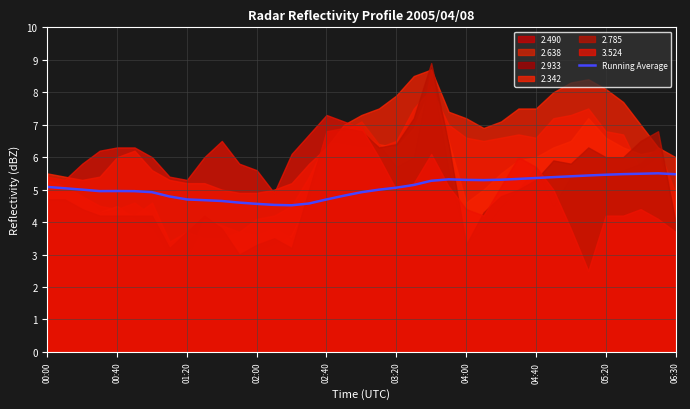

Count the number of values greater than 5.

19